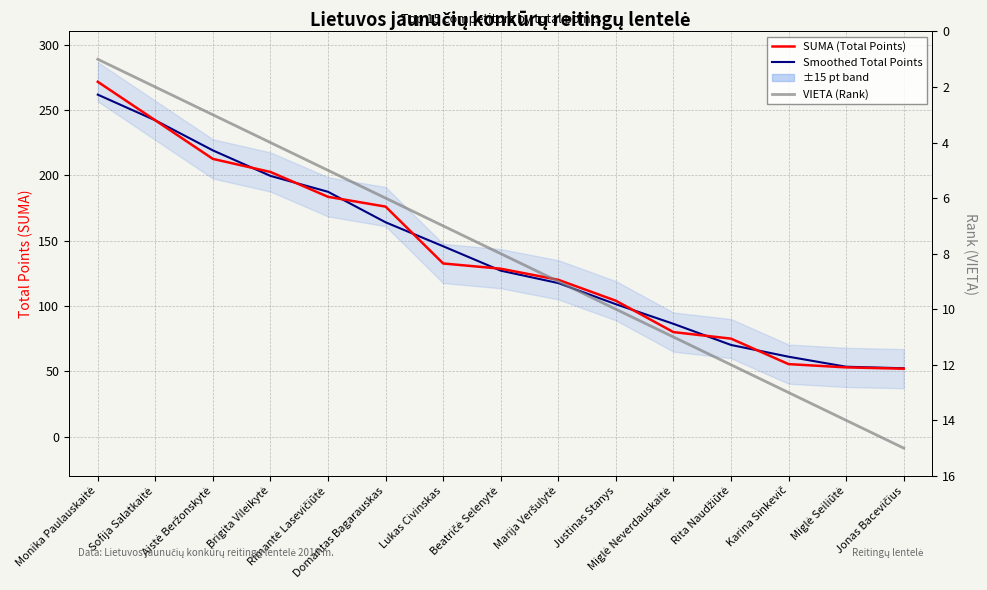

List the labels in order of SUMA (Total Points) value, largest first.

Monika Paulauskaitė, Sofija Salatkaitė, Aistė Beržonskytė, Brigita Vileikytė, Rimantė Lasevičiūtė, Domantas Bagarauskas, Lukas Civinskas, Beatričė Selenytė, Marija Veršulytė, Justinas Stanys, Miglė Neverdauskaitė, Rita Naudžiūtė, Karina Sinkevič, Miglė Seiliūtė, Jonas Bacevičius